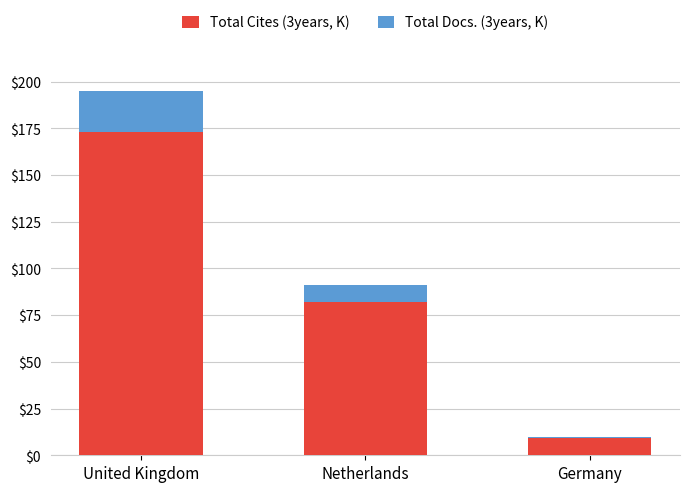

At which label is Total Cites (3years, K) closest to 91?

Netherlands